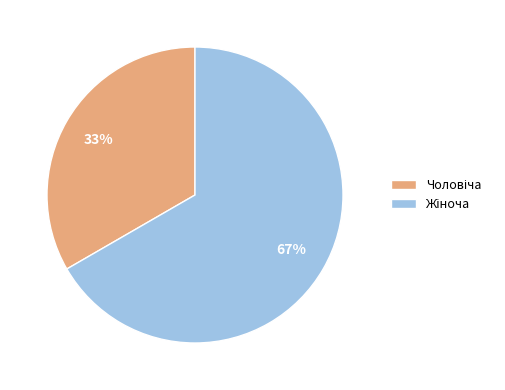

To the nearest percent, what is the average slice percentage?

50%